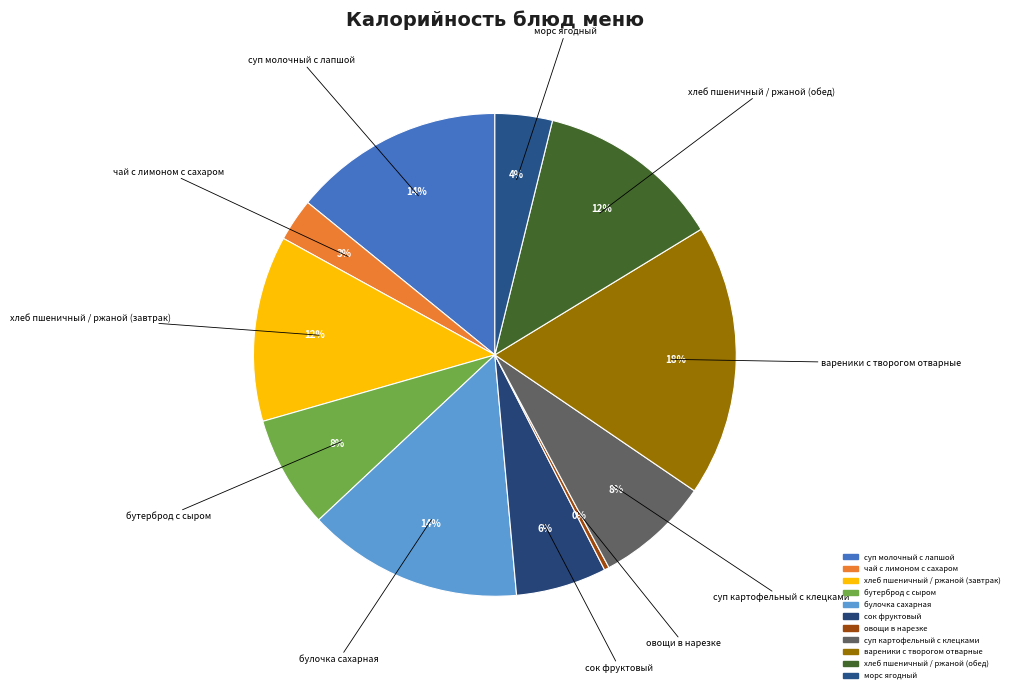

Which category has the smallest portion of the pie?

овощи в нарезке